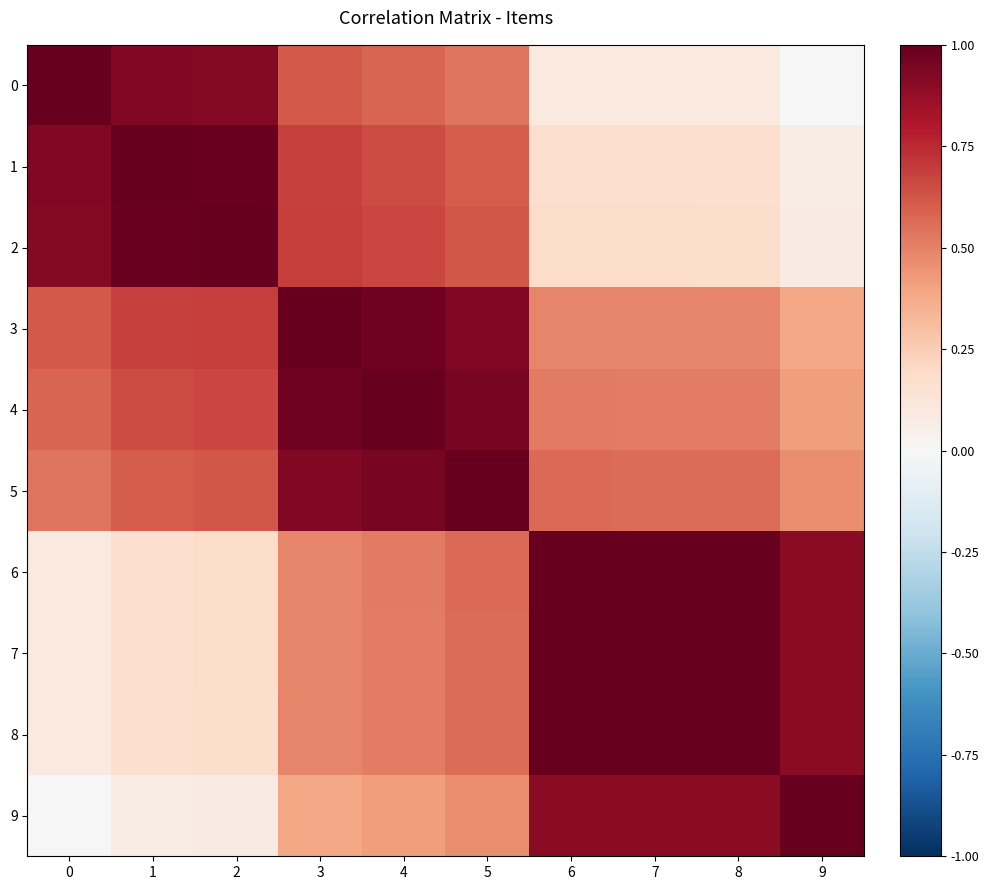

Rank the series by their maximum value, from highest to lowest.

0, 1, 2, 3, 4, 5, 6, 7, 8, 9